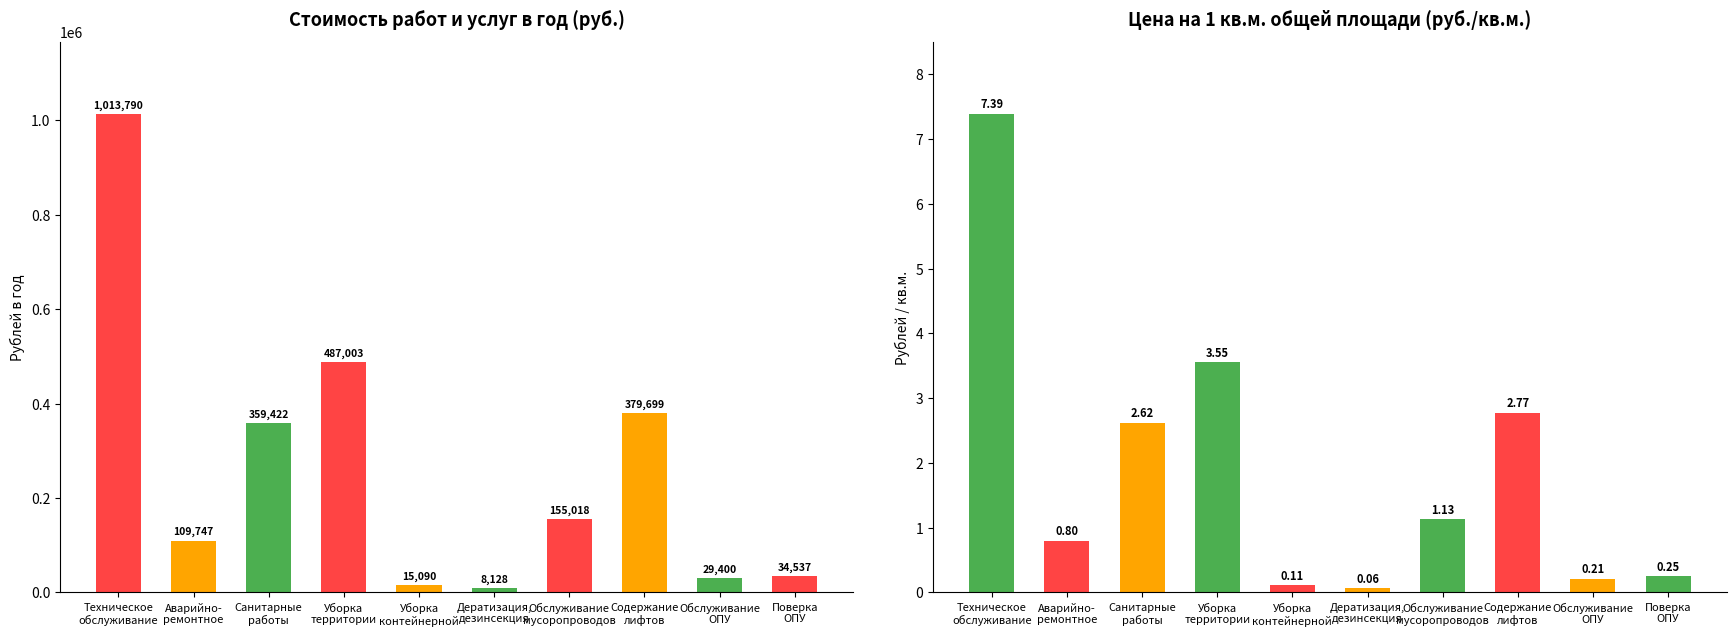

What value does the Цена на 1 кв.м. общей площади, рублей series have at Поверка
ОПУ?

0.2